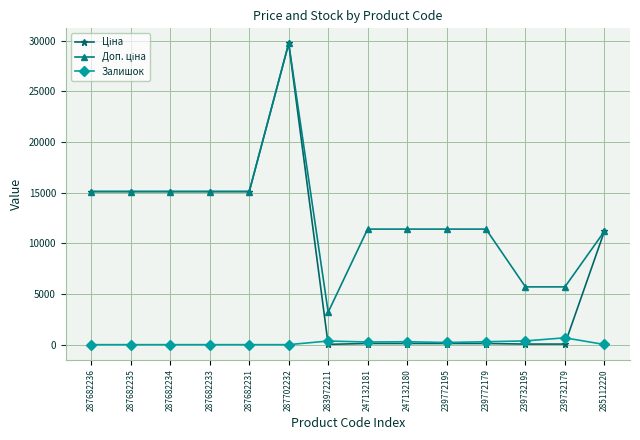

At which category is the sum across all series the highest?

287702232